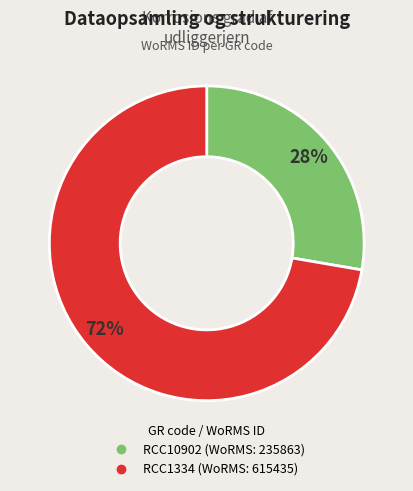

How many segments does this pie chart have?

2